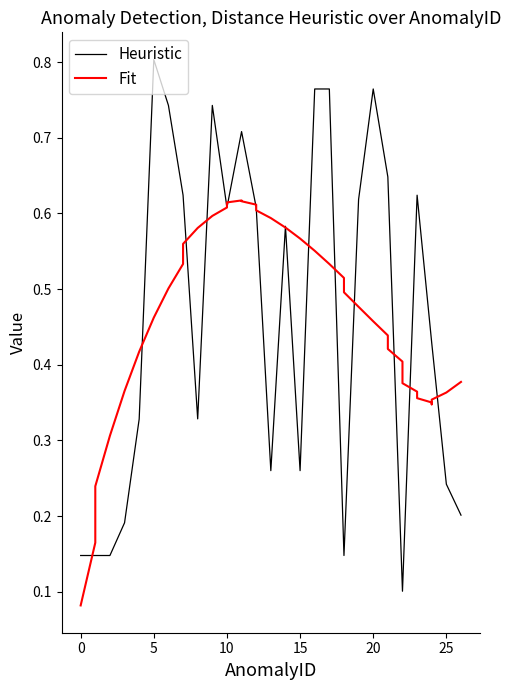

Does the chart have visible grid lines?

No